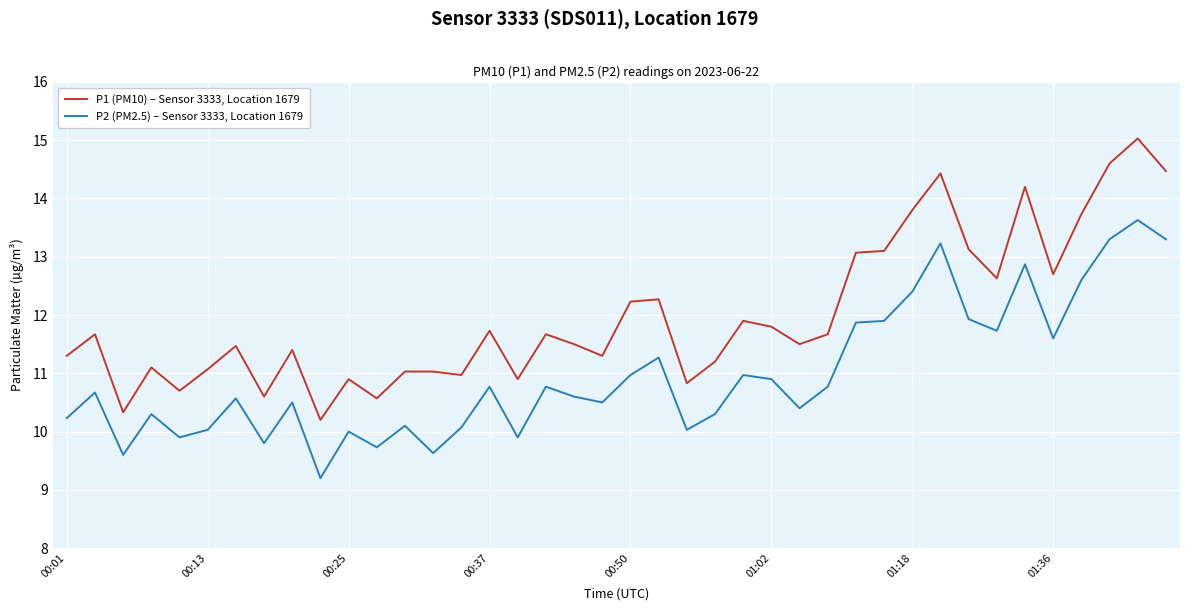

What is the difference between the maximum and minimum values in the P2 (PM2.5) – Sensor 3333, Location 1679 series?

4.4